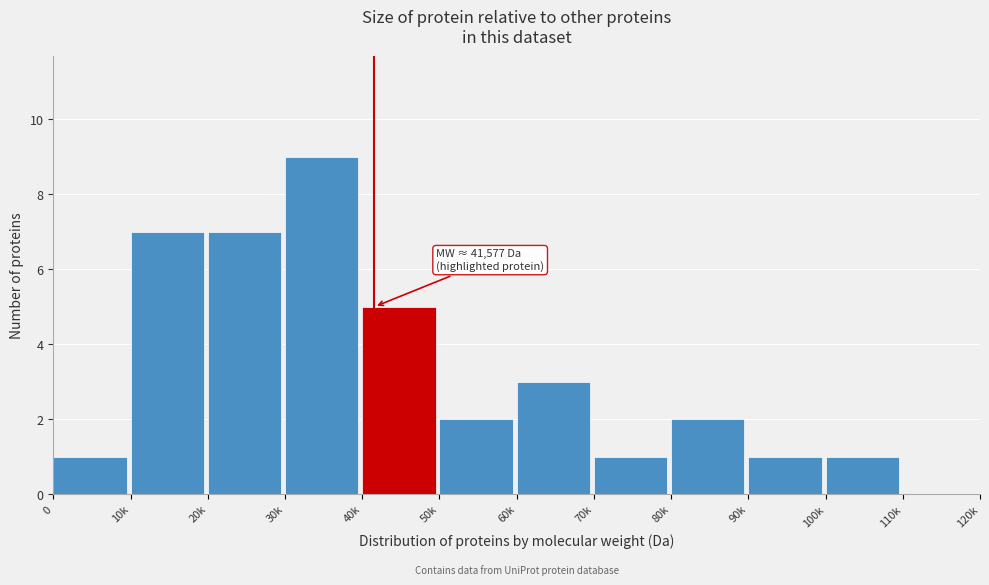

Reading left to right, extract all data points from this chart.

0=1	10k=7	20k=7	30k=9	40k=5	50k=2	60k=3	70k=1	80k=2	90k=1	100k=1	110k=0